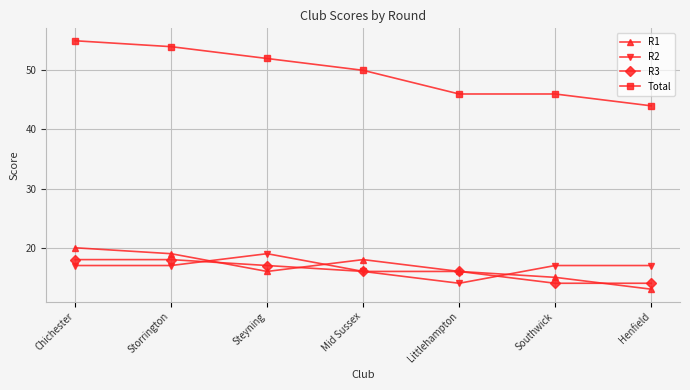

What is the maximum value for R1?

20